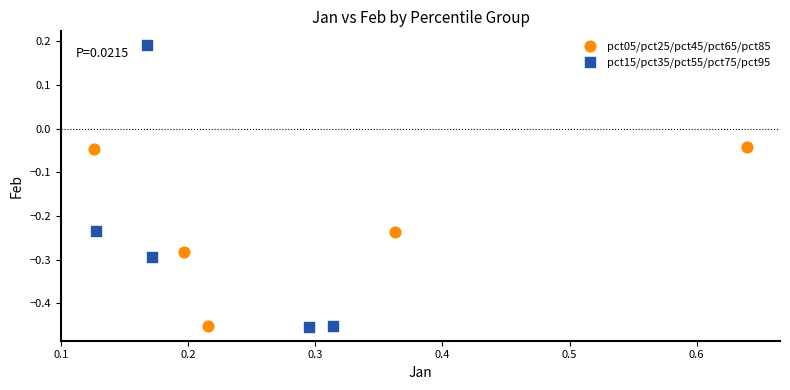

Which series reaches the maximum Y coordinate?

pct15/pct35/pct55/pct75/pct95